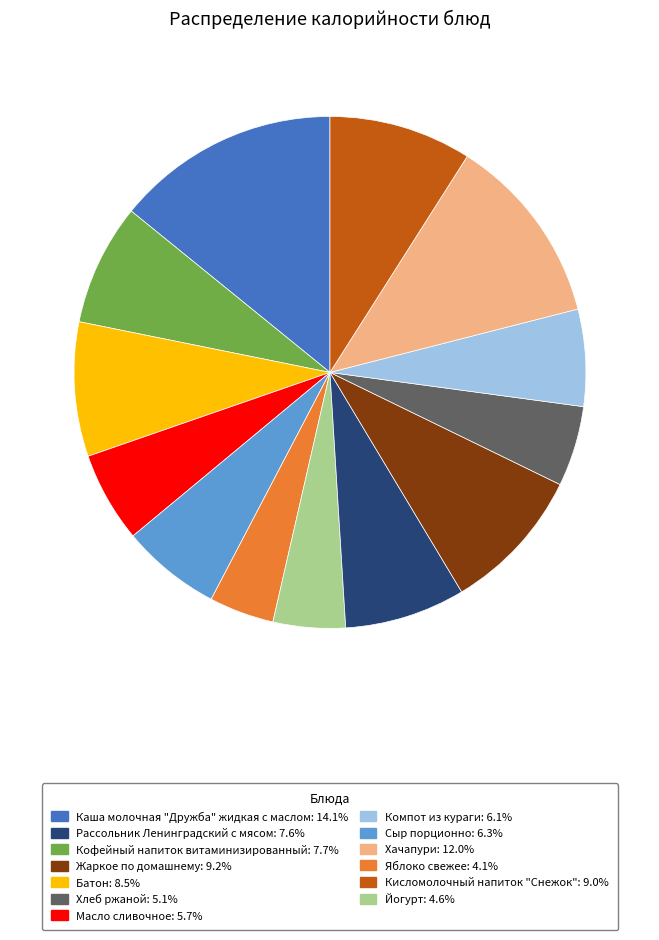

Is there any slice that represents more than half of the pie?

No